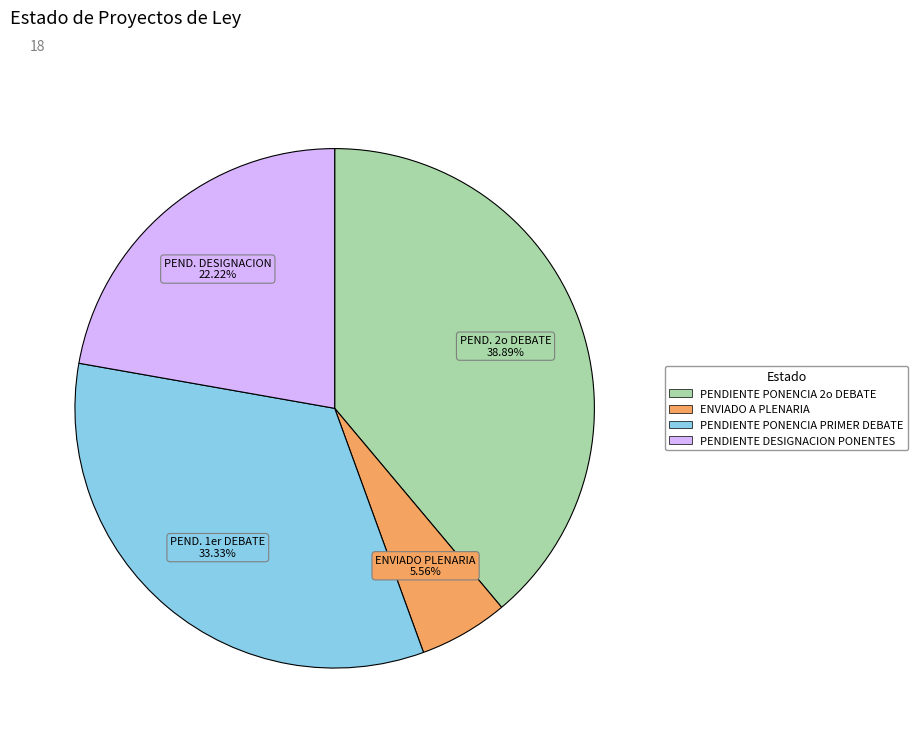

To the nearest percent, what is the difference between the largest and smallest slice percentages?

33%